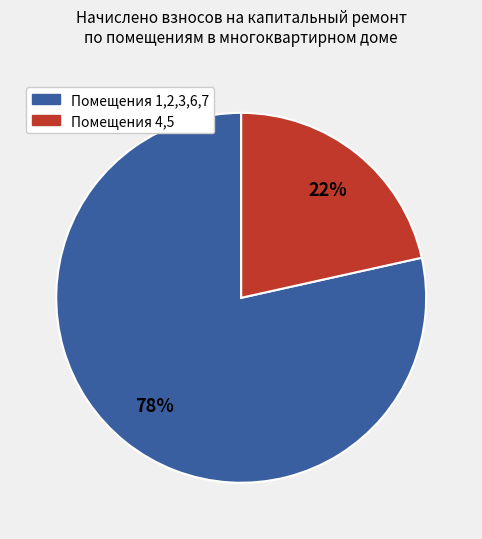

Is there any slice that represents more than half of the pie?

Yes